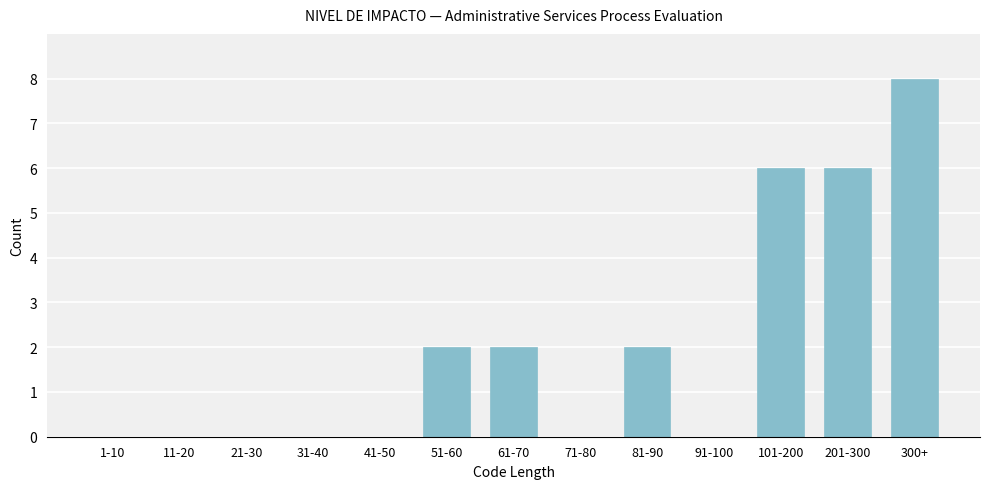

Reading right to left, extract all data points from this chart.

300+=8	201-300=6	101-200=6	91-100=0	81-90=2	71-80=0	61-70=2	51-60=2	41-50=0	31-40=0	21-30=0	11-20=0	1-10=0